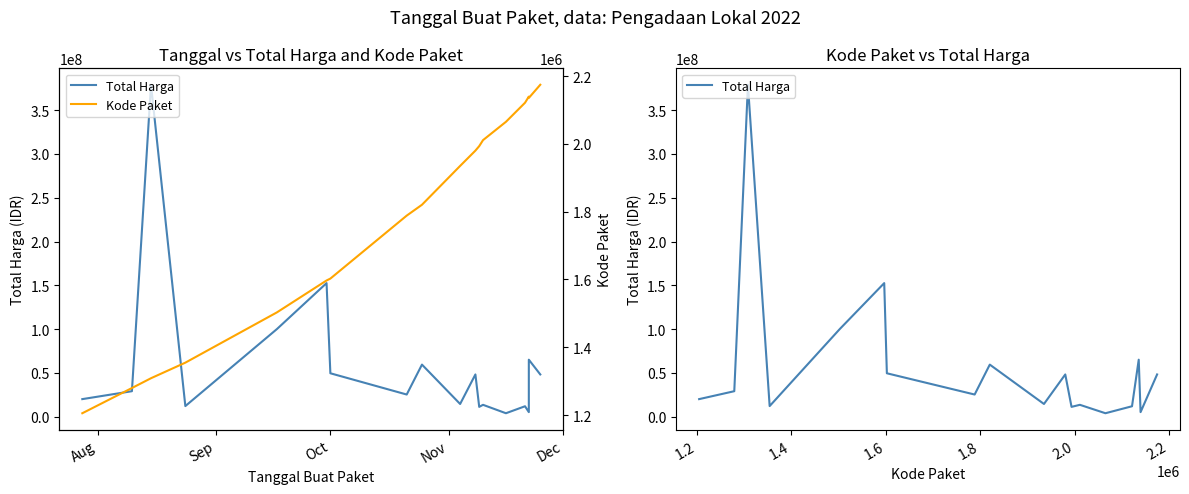

How many lines are shown in the chart?

2